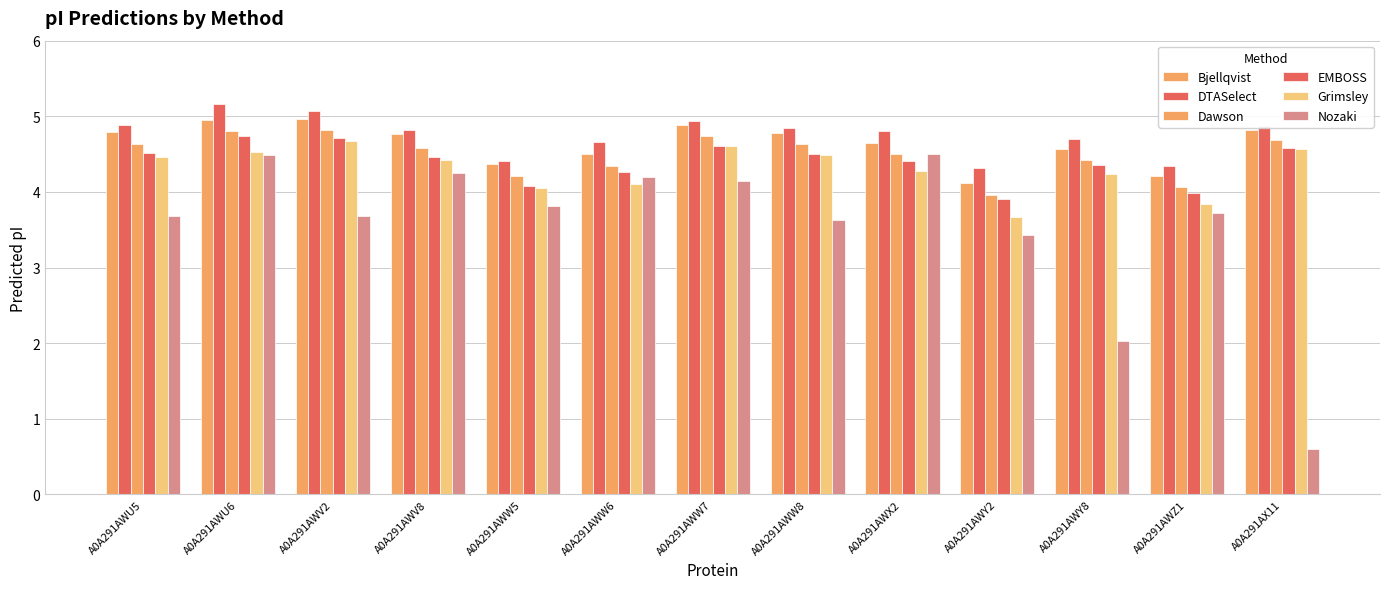

Reading left to right, list all the values displayed in this chart.

Bjellqvist: 4.8	5.0	5.0	4.8	4.4	4.5	4.9	4.8	4.6	4.1	4.6	4.2	4.8
DTASelect: 4.9	5.2	5.1	4.8	4.4	4.7	4.9	4.9	4.8	4.3	4.7	4.3	4.9
Dawson: 4.6	4.8	4.8	4.6	4.2	4.3	4.7	4.6	4.5	4.0	4.4	4.1	4.7
EMBOSS: 4.5	4.7	4.7	4.5	4.1	4.3	4.6	4.5	4.4	3.9	4.4	4.0	4.6
Grimsley: 4.5	4.5	4.7	4.4	4.0	4.1	4.6	4.5	4.3	3.7	4.2	3.8	4.6
Nozaki: 3.7	4.5	3.7	4.3	3.8	4.2	4.2	3.6	4.5	3.4	2.0	3.7	0.6